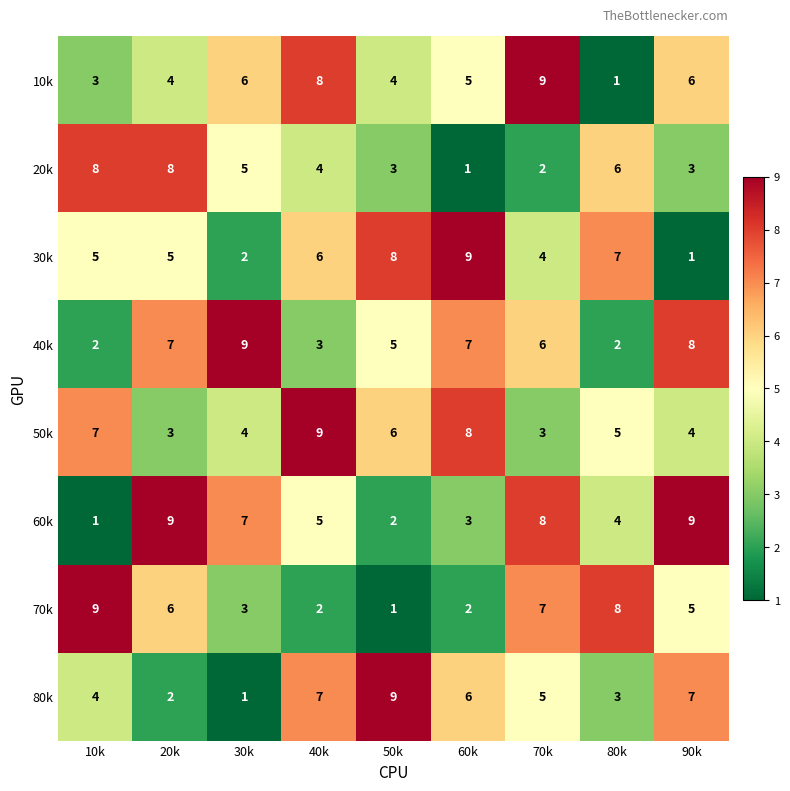

Rank the series at 80k from highest to lowest value.

70k, 30k, 20k, 50k, 60k, 80k, 40k, 10k